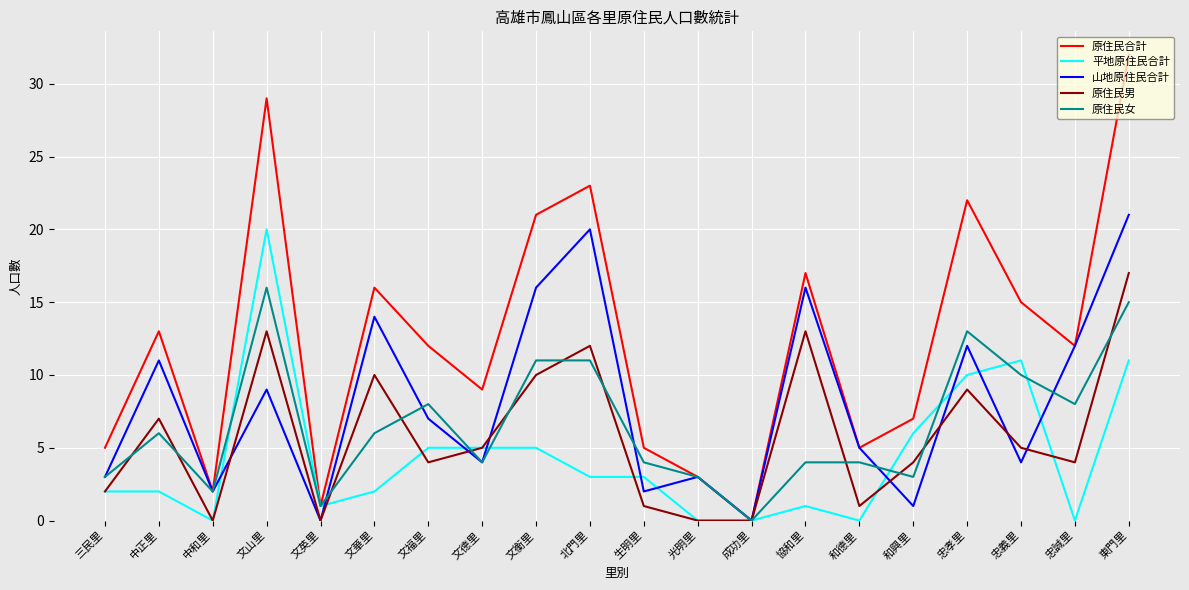

What position from the right is 三民里?

20